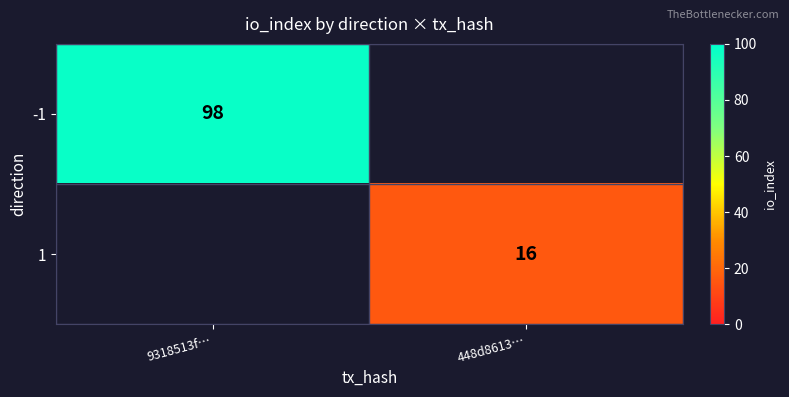

The value of -1 at 9318513f… is 98. True or false?

True